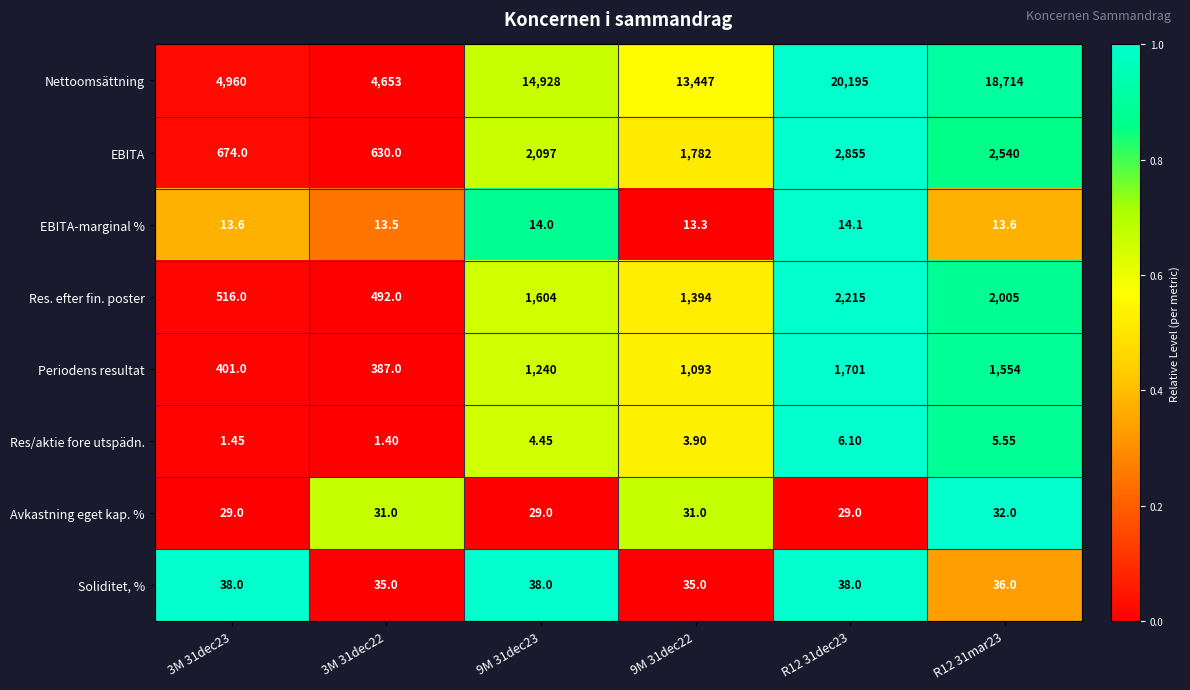

What is the spread (max minus min) of values at 3M 31dec22?

4651.6